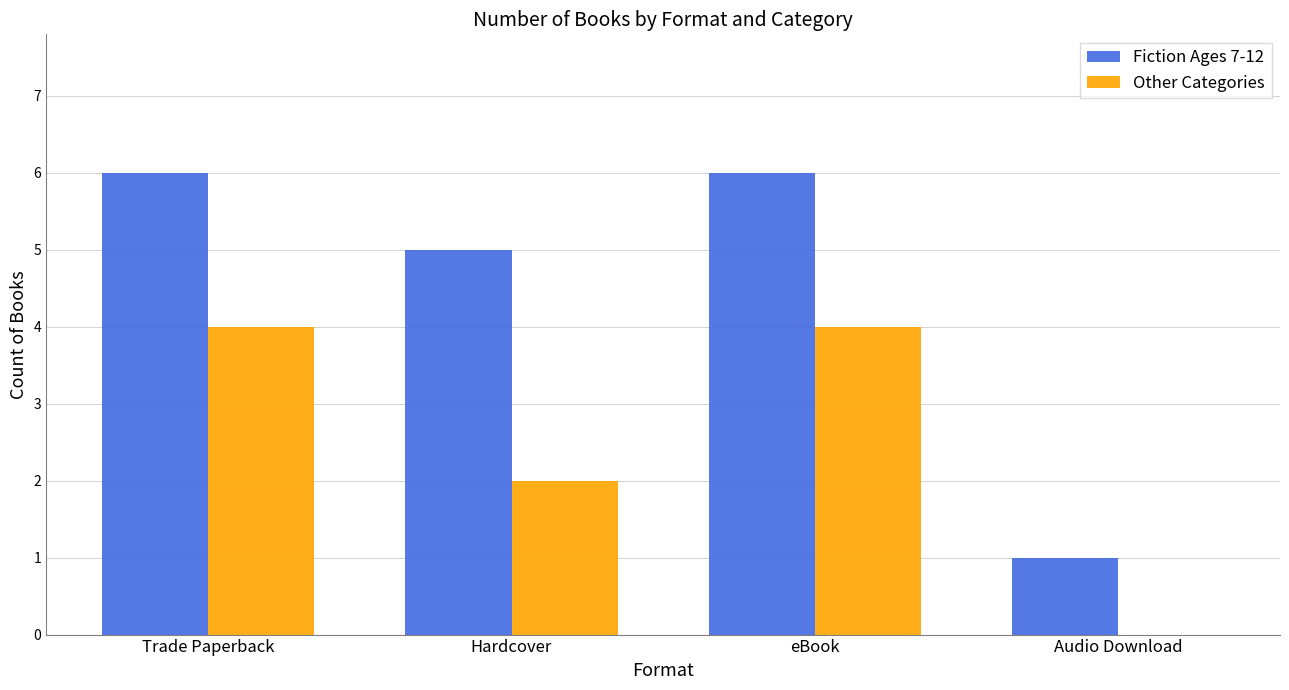

How many positive values does the Other Categories series have?

3